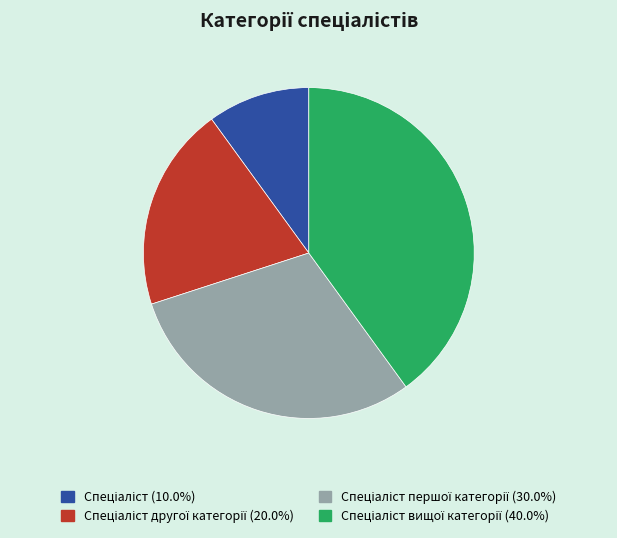

Count the number of slices in the pie.

4